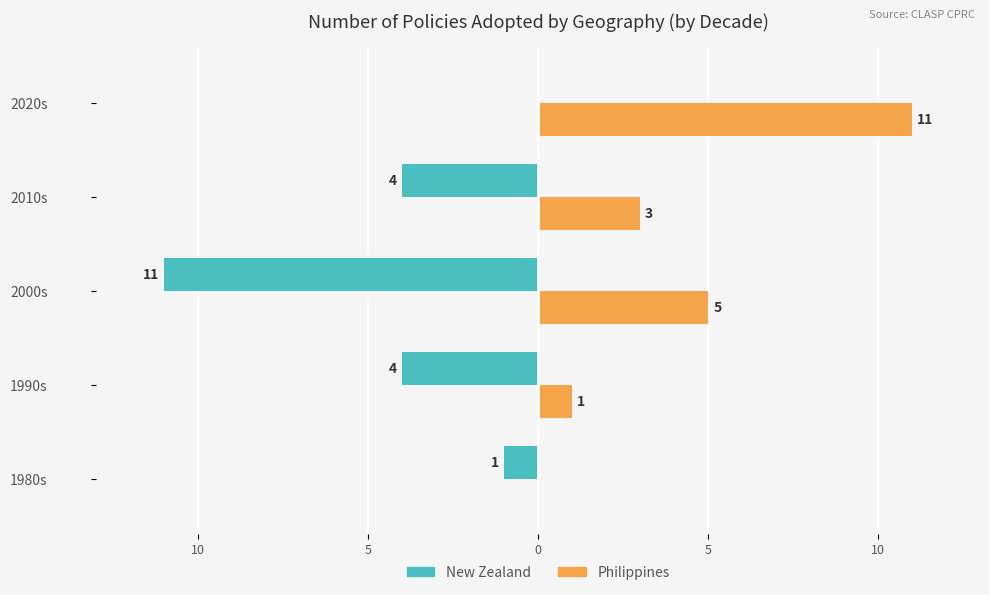

What is the label of the 3rd bar from the right?

2000s